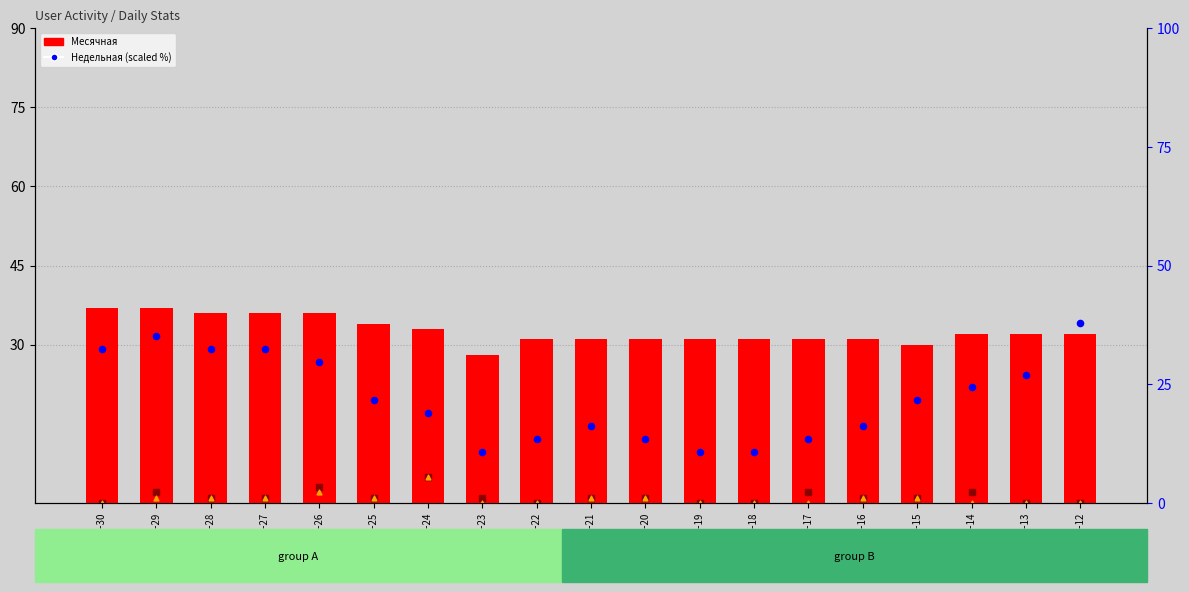

Which series contains the lowest Y value?

Дневная